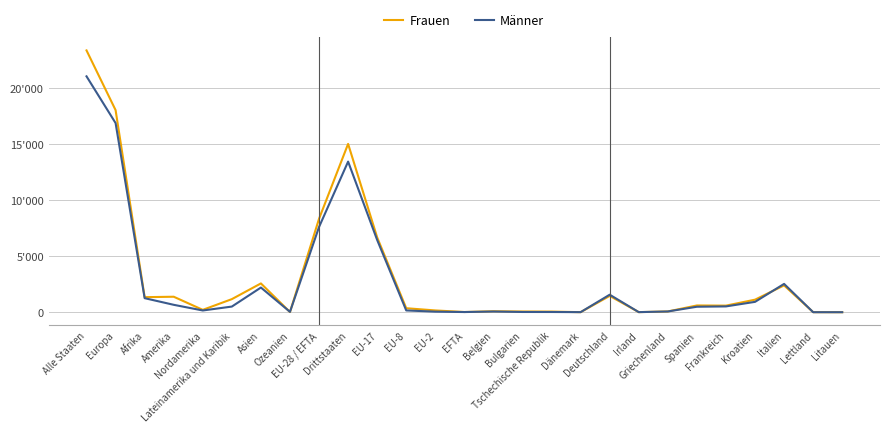

Read the Männer value at EFTA.

18